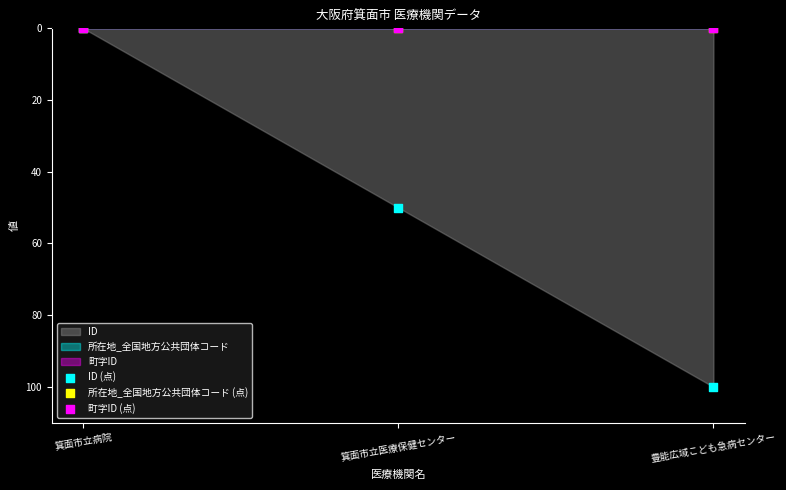

Which series contains the highest Y value?

ID (点)